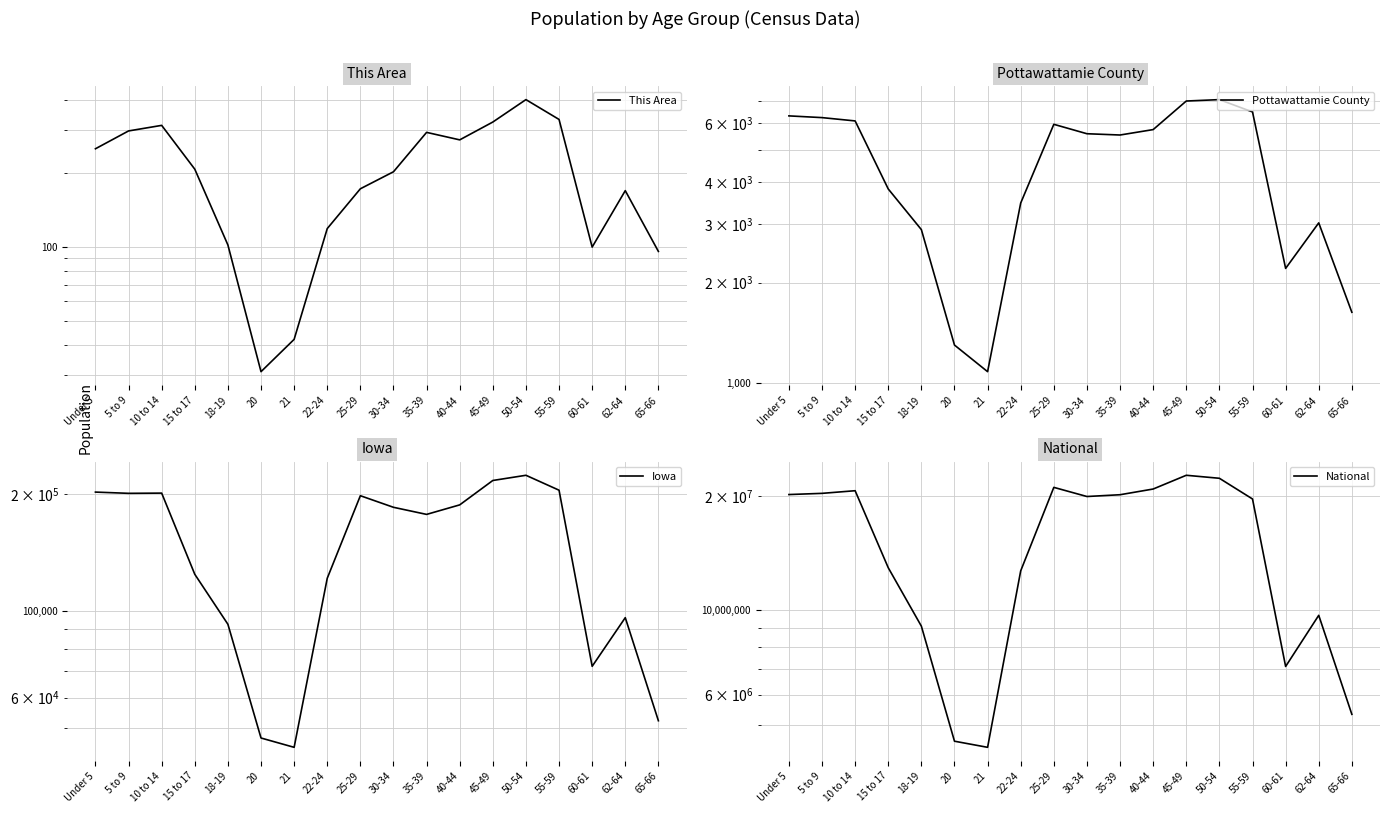

Reading left to right, what are all the values shown in this chart?

This Area: Under 5=252	5 to 9=298	10 to 14=314	15 to 17=208	18-19=102	20=31	21=42	22-24=119	25-29=173	30-34=203	35-39=294	40-44=274	45-49=324	50-54=400	55-59=332	60-61=100	62-64=170	65-66=96
Pottawattamie County: Under 5=6318	5 to 9=6243	10 to 14=6102	15 to 17=3816	18-19=2883	20=1300	21=1082	22-24=3463	25-29=5961	30-34=5586	35-39=5537	40-44=5748	45-49=7000	50-54=7068	55-59=6492	60-61=2206	62-64=3020	65-66=1630
Iowa: Under 5=202123	5 to 9=200646	10 to 14=200904	15 to 17=124320	18-19=92517	20=47227	21=44695	22-24=121428	25-29=197843	30-34=184740	35-39=177148	40-44=187400	45-49=216482	50-54=223244	55-59=204393	60-61=72152	62-64=96205	65-66=52304
National: Under 5=20201362	5 to 9=20348657	10 to 14=20677194	15 to 17=12954254	18-19=9086089	20=4519129	21=4354294	22-24=12712576	25-29=21101849	30-34=19962099	35-39=20179642	40-44=20890964	45-49=22708591	50-54=22298125	55-59=19664805	60-61=7113727	62-64=9704197	65-66=5319902